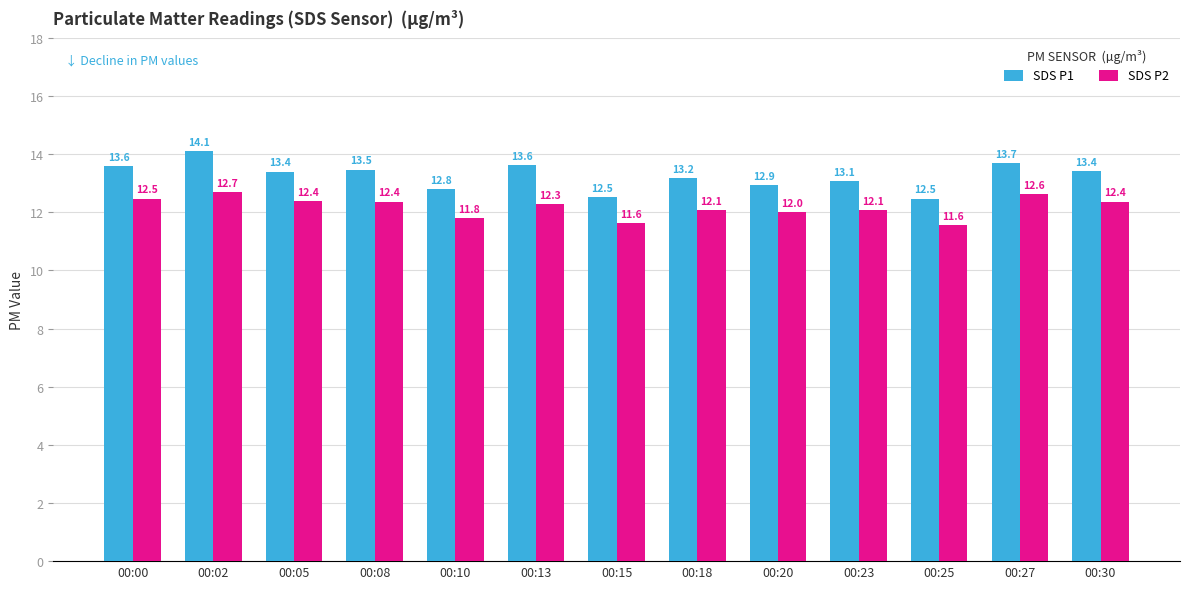

What is the sum of all SDS P1 values?

172.3